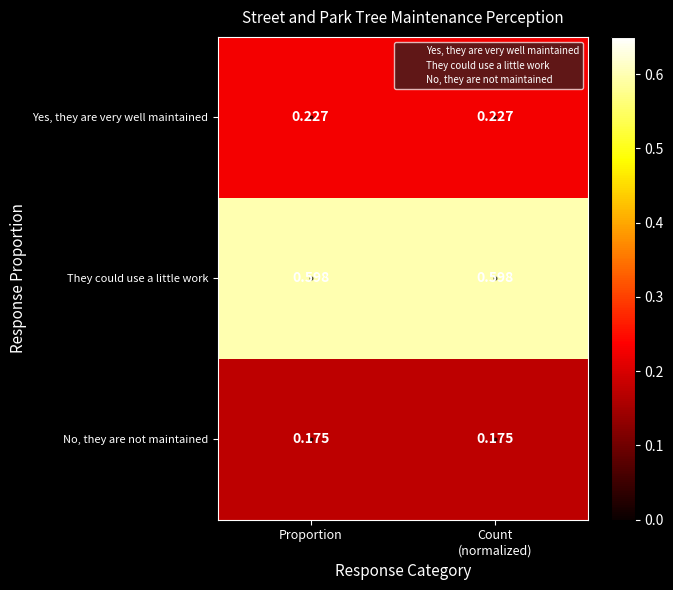

How many data points does each series have?

2